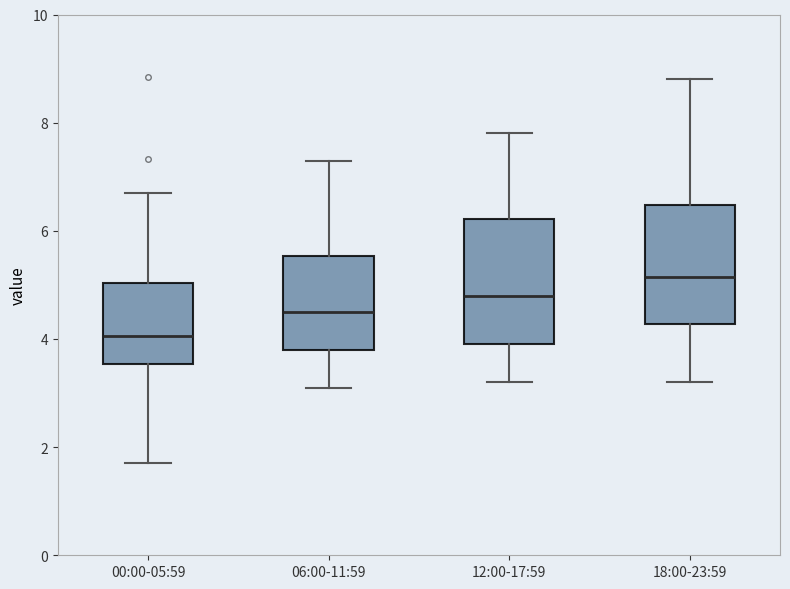

Reading left to right, transcribe this box plot: for each box, give where its median line is, the range the box spans, and where its two whiskers end, as read against the y-axis. The values are not printed on the chart, so give them approximately, as read against the axis.

00:00-05:59: median 4.0, box 3.6 to 5.0, whiskers 1.8 to 6.8
06:00-11:59: median 4.6, box 3.8 to 5.6, whiskers 3.2 to 7.4
12:00-17:59: median 4.8, box 4.0 to 6.2, whiskers 3.2 to 7.8
18:00-23:59: median 5.2, box 4.2 to 6.4, whiskers 3.2 to 8.8